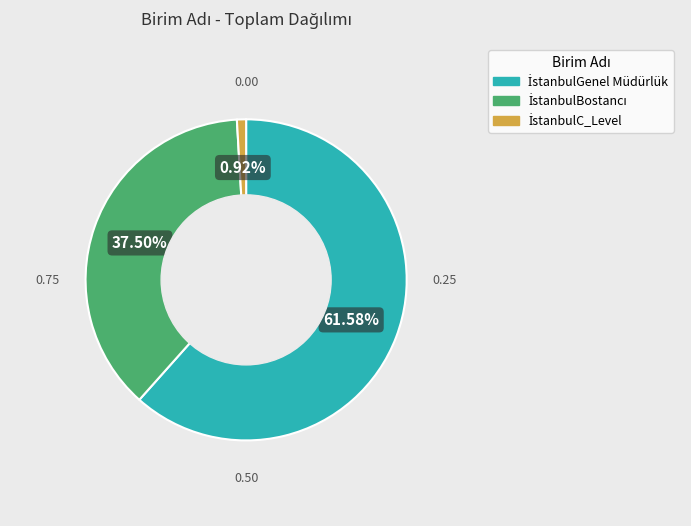

Is there a majority slice in this chart?

Yes